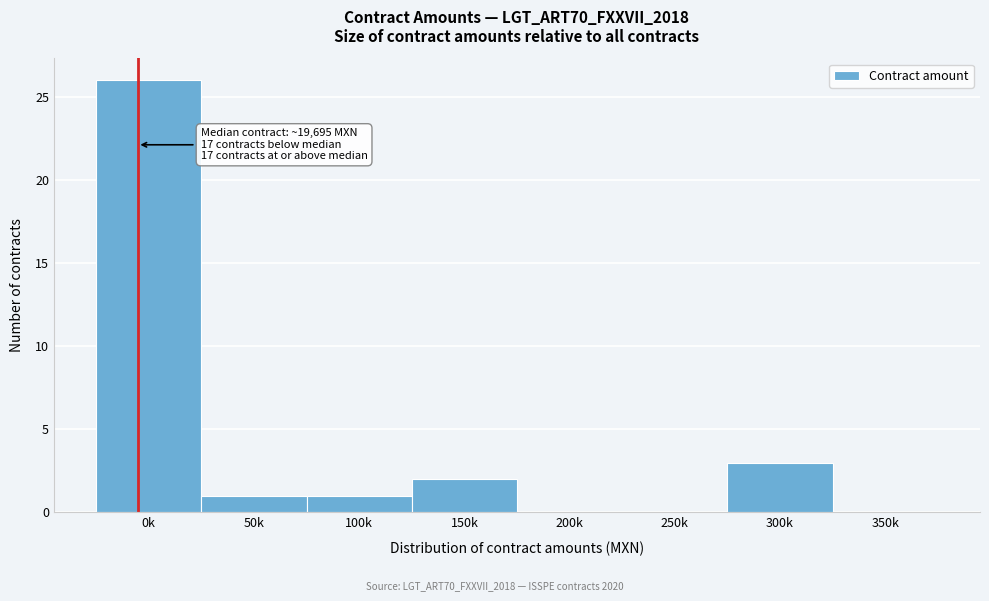

Reading left to right, list all the values displayed in this chart.

0k=26	50k=1	100k=1	150k=2	200k=0	250k=0	300k=3	350k=0